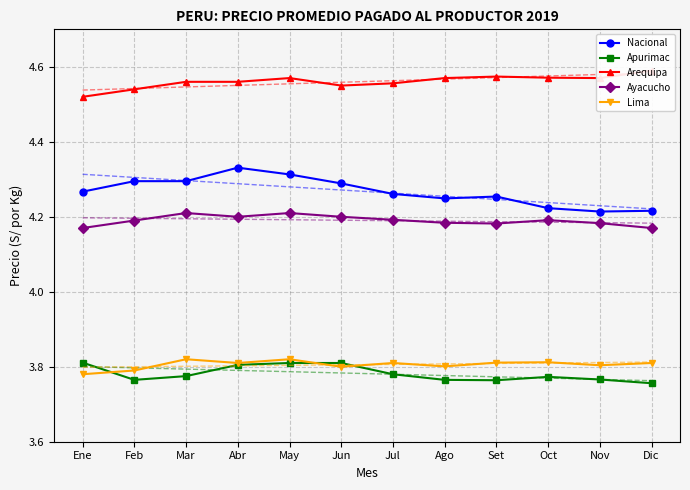

Rank the series by their maximum value, from lowest to highest.

Apurimac, Lima, Ayacucho, Nacional, Arequipa